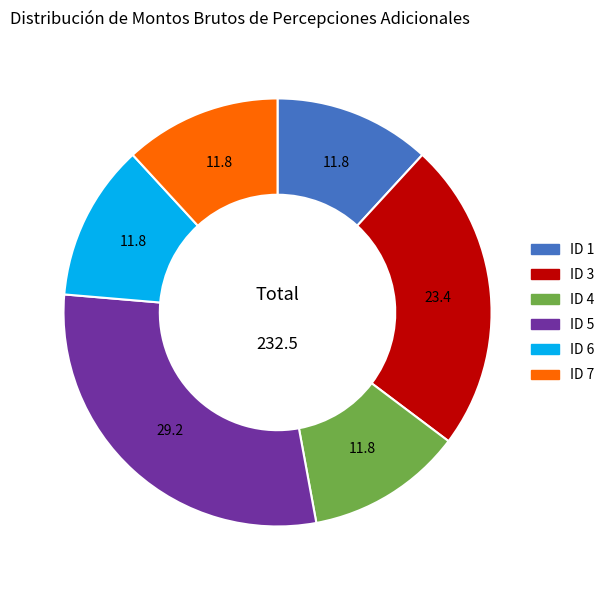

Is ID 1 the majority of the pie?

No